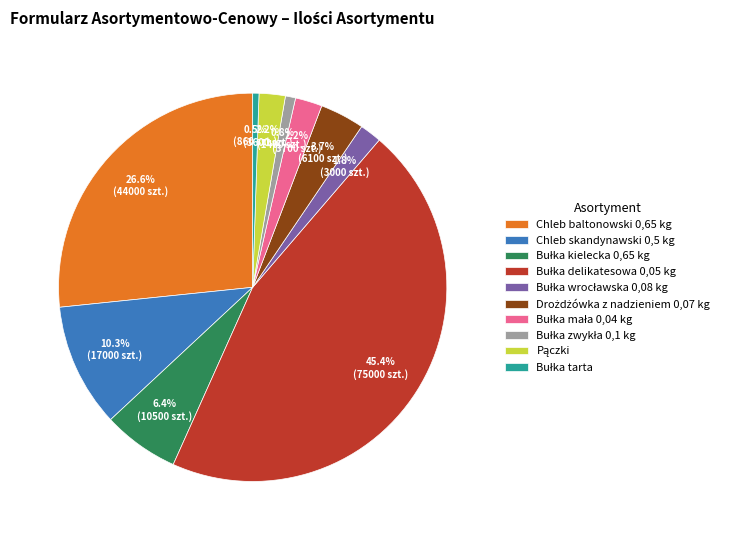

What portion of the pie excludes Chleb baltonowski 0,65 kg?

73.4%